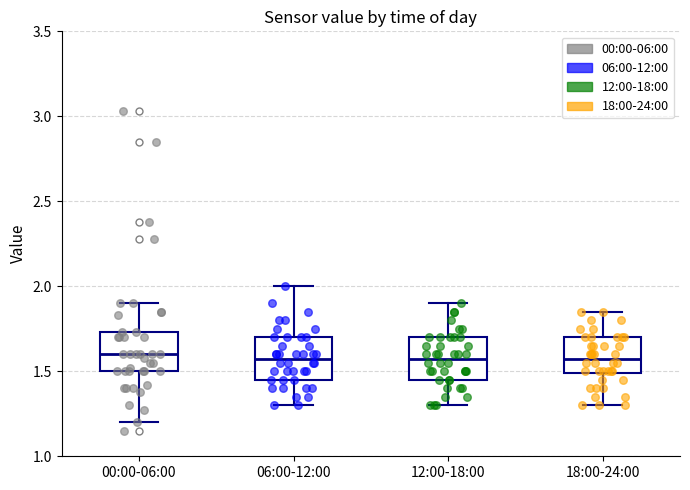

Where is the lower edge of the box for 06:00-12:00 on the y-axis? The values are not printed on the chart, so give them approximately, as read against the axis.

1.45